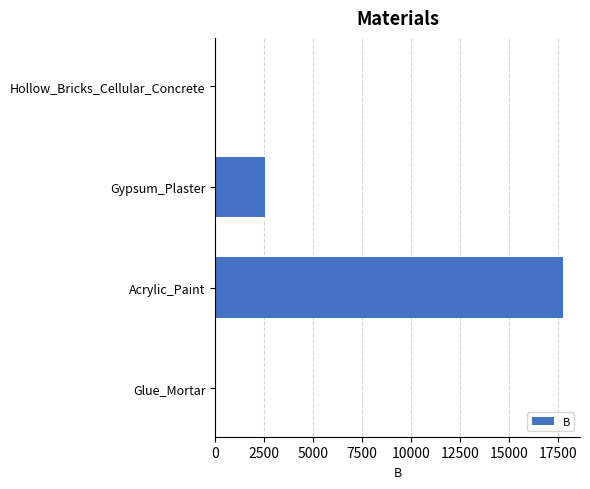

Reading bottom to top, transcribe all the data shown in this chart.

Glue_Mortar=0.0	Acrylic_Paint=17744.5	Gypsum_Plaster=2539.6	Hollow_Bricks_Cellular_Concrete=0.0